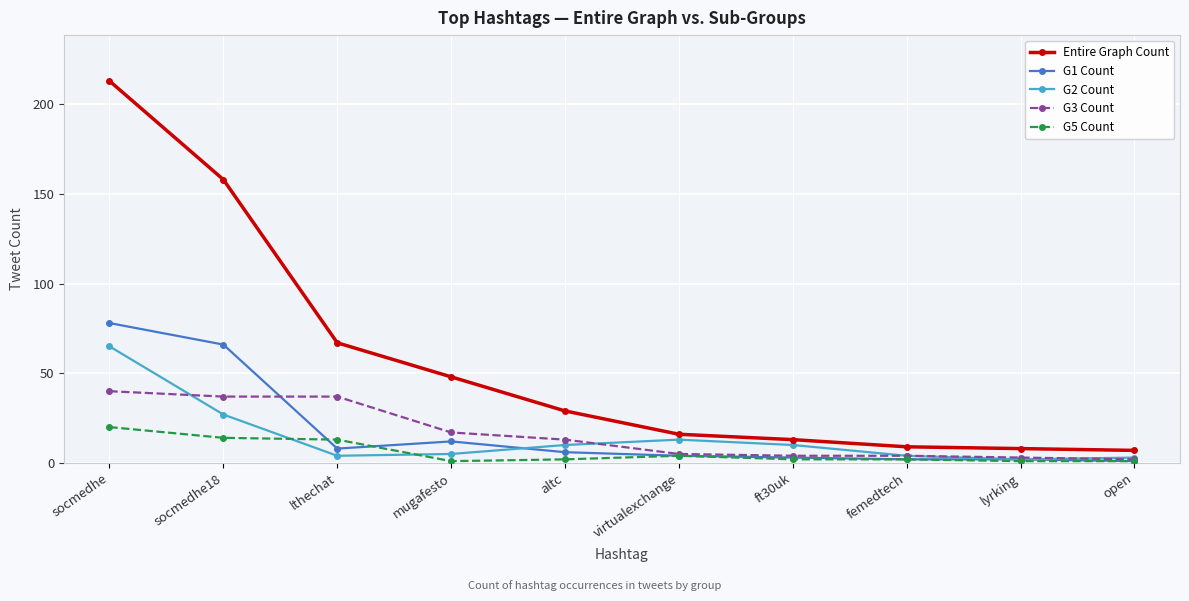

True or false: Entire Graph Count and G5 Count intersect in this chart.

False